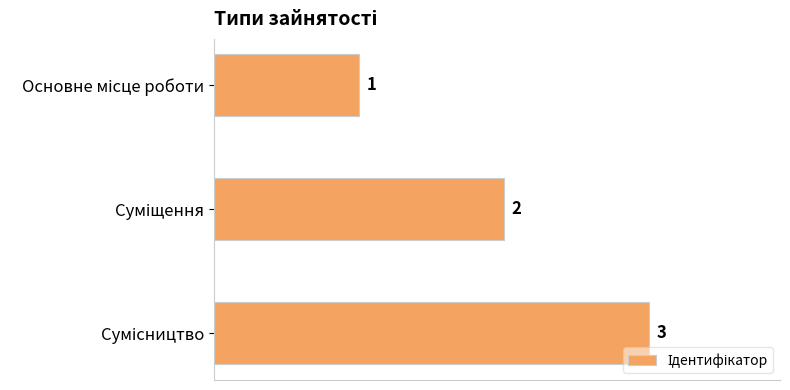

How many data points are less than 2?

1